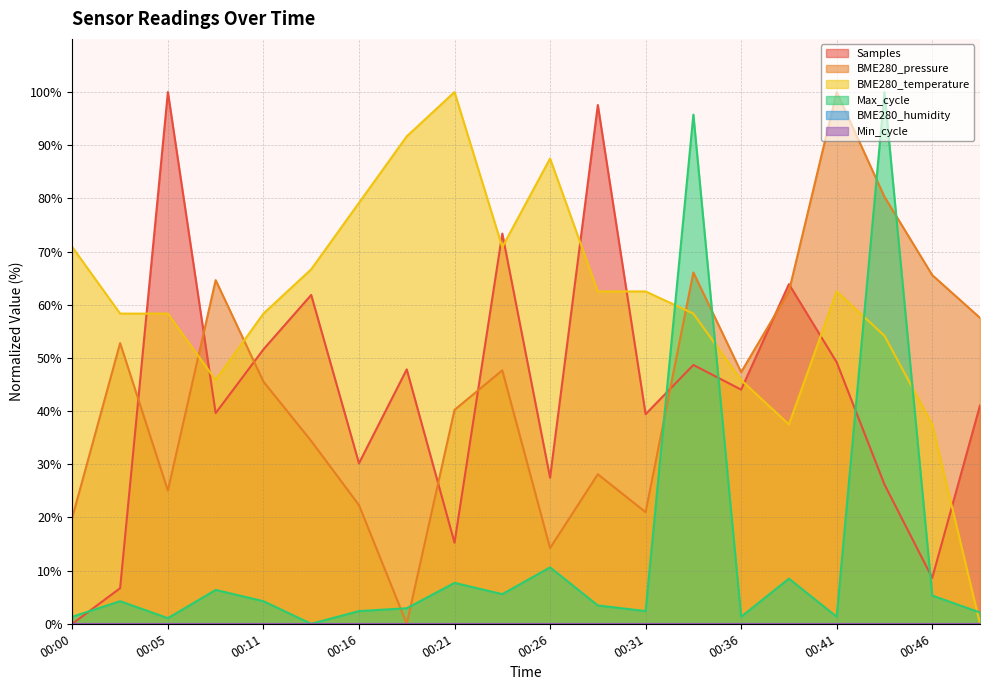

Reading left to right, extract all data points from this chart.

Samples: 00:00=0.0	00:03=6.7	00:05=100.0	00:08=39.6	00:11=51.6	00:13=61.8	00:16=30.2	00:18=47.8	00:21=15.2	00:23=73.4	00:26=27.5	00:29=97.6	00:31=39.4	00:34=48.7	00:36=44.0	00:39=63.9	00:41=49.2	00:44=26.2	00:46=8.6	00:49=41.1
BME280_pressure: 00:00=20.0	00:03=52.8	00:05=25.0	00:08=64.6	00:11=45.5	00:13=34.4	00:16=22.3	00:18=0.0	00:21=40.2	00:23=47.7	00:26=14.2	00:29=28.1	00:31=21.0	00:34=66.1	00:36=47.3	00:39=62.5	00:41=100.0	00:44=80.3	00:46=65.6	00:49=57.5
BME280_temperature: 00:00=70.8	00:03=58.3	00:05=58.3	00:08=45.8	00:11=58.3	00:13=66.7	00:16=79.2	00:18=91.7	00:21=100.0	00:23=70.8	00:26=87.5	00:29=62.5	00:31=62.5	00:34=58.3	00:36=45.8	00:39=37.5	00:41=62.5	00:44=54.2	00:46=37.5	00:49=0.0
Max_cycle: 00:00=1.3	00:03=4.2	00:05=1.1	00:08=6.4	00:11=4.2	00:13=0.0	00:16=2.4	00:18=2.9	00:21=7.7	00:23=5.6	00:26=10.6	00:29=3.4	00:31=2.4	00:34=95.8	00:36=1.3	00:39=8.5	00:41=1.3	00:44=100.0	00:46=5.3	00:49=2.1